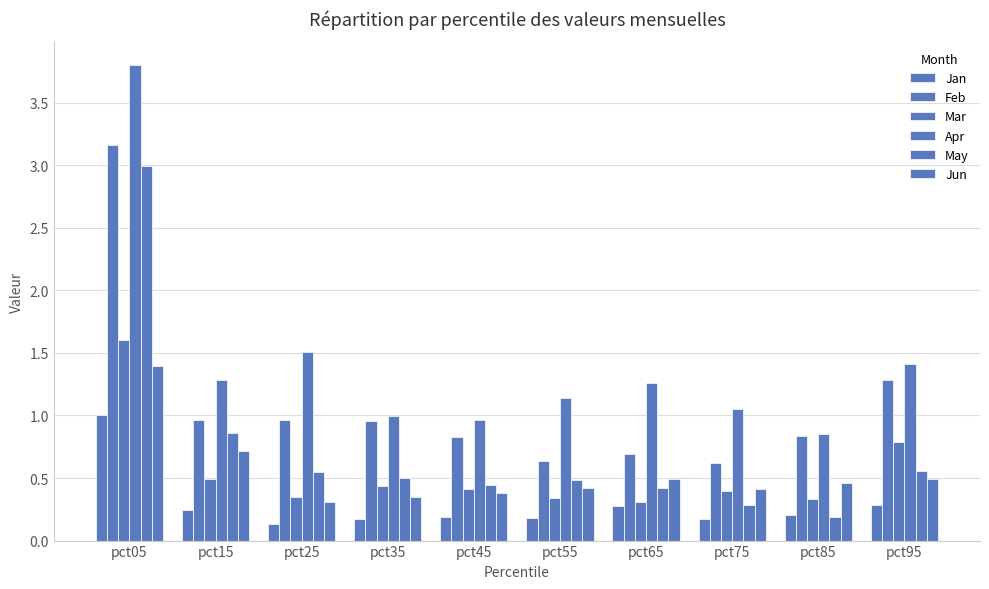

Count the number of data series in this chart.

6